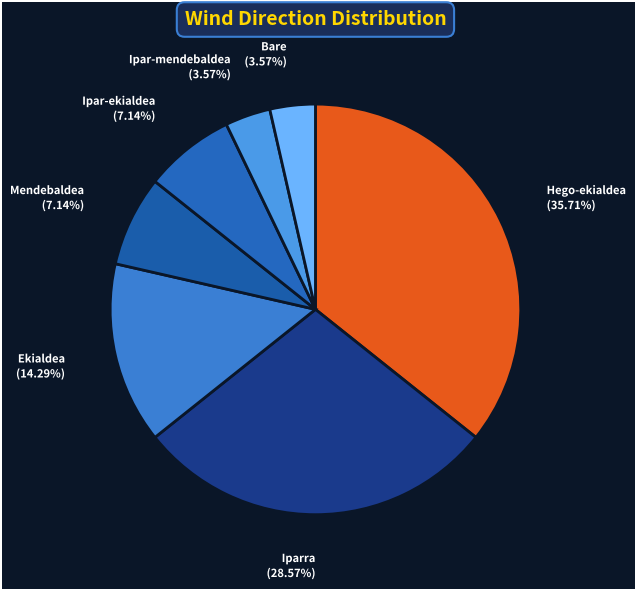

How many slices are in this pie chart?

7